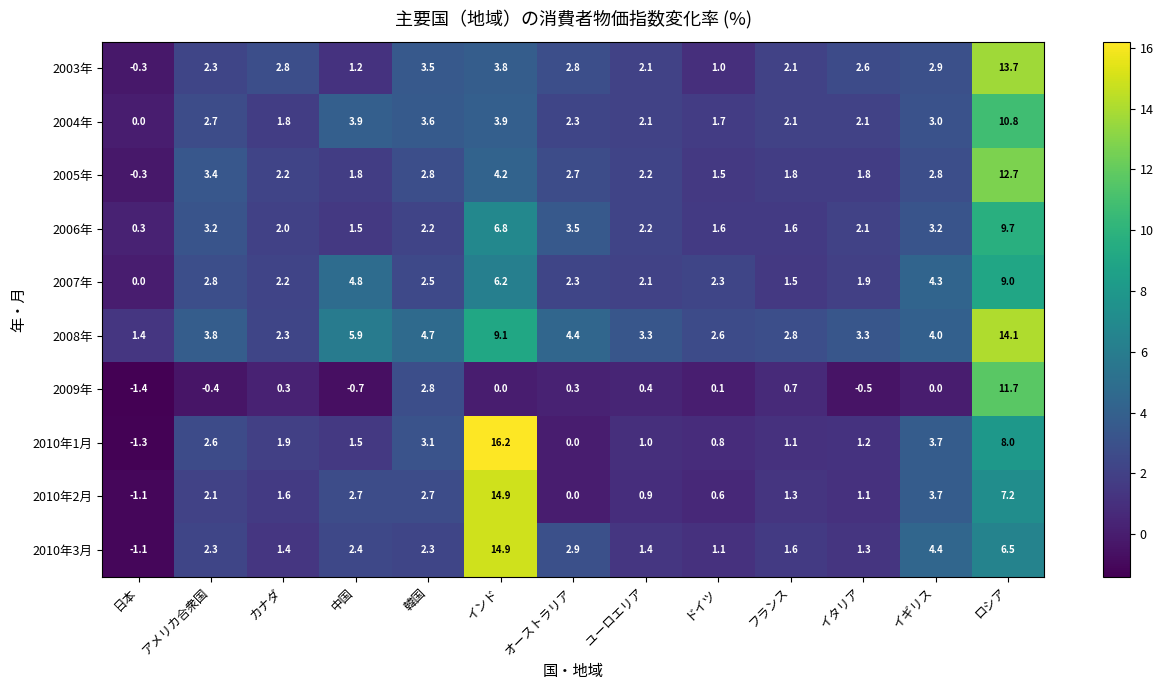

What is the total value across all series at 中国?

25.0